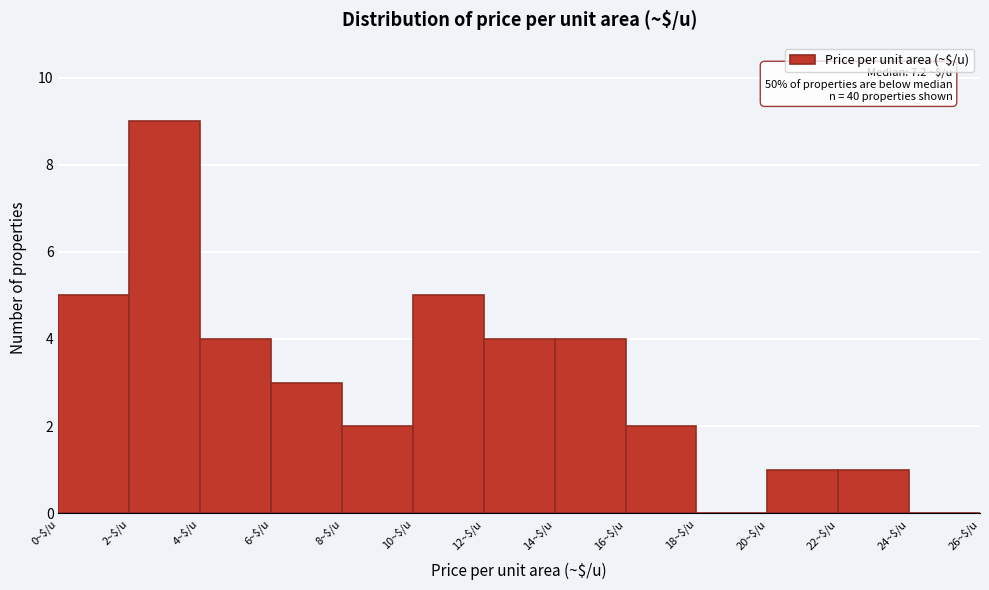

Over which range of the x-axis is the bar tallest?

2 to 4